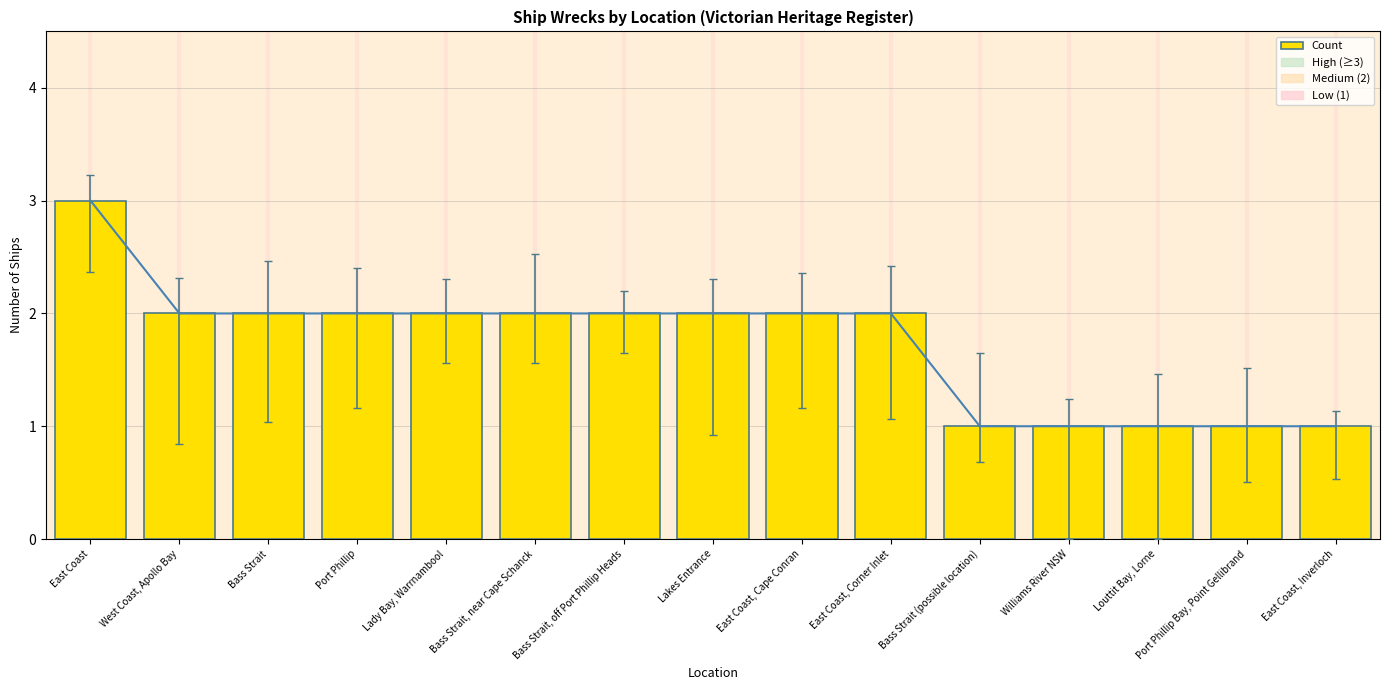

How many values in the Count Line series exceed 2?

1